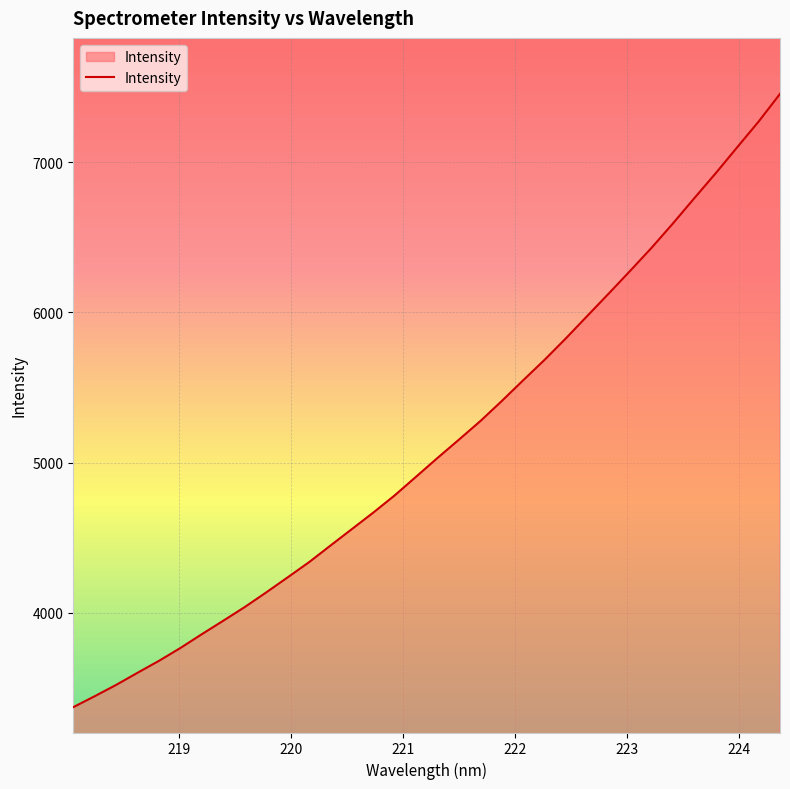

Count the number of data series in this chart.

1